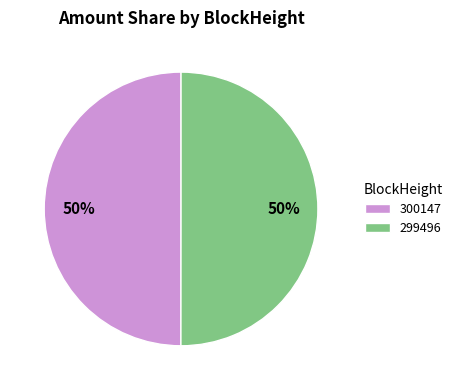

To the nearest percent, what is the difference between the 299496 and 300147 slice percentages?

0%